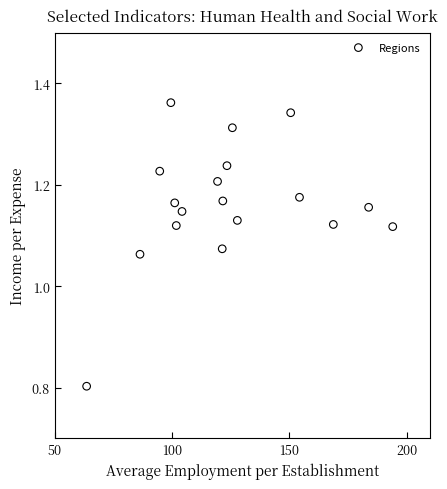

What is the range of X values (max minus min)?

130.4